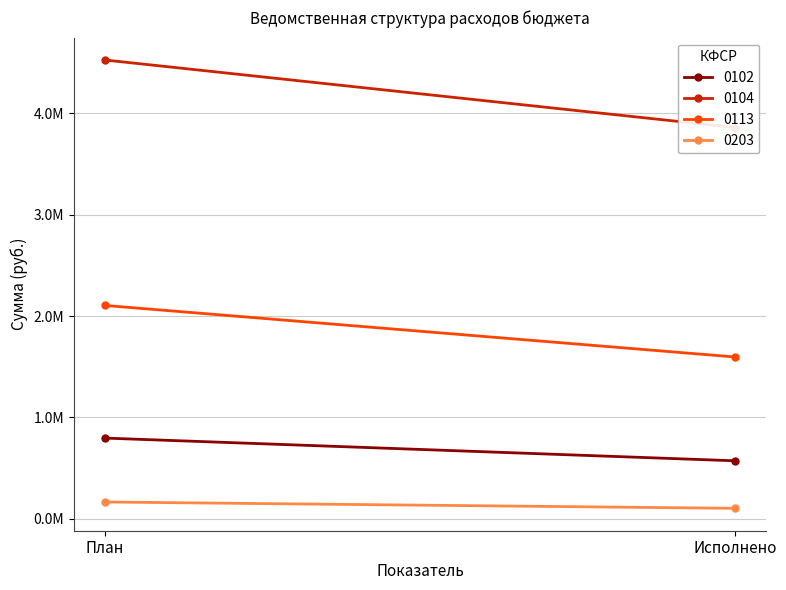

What is the minimum value for 0104?

3861099.4